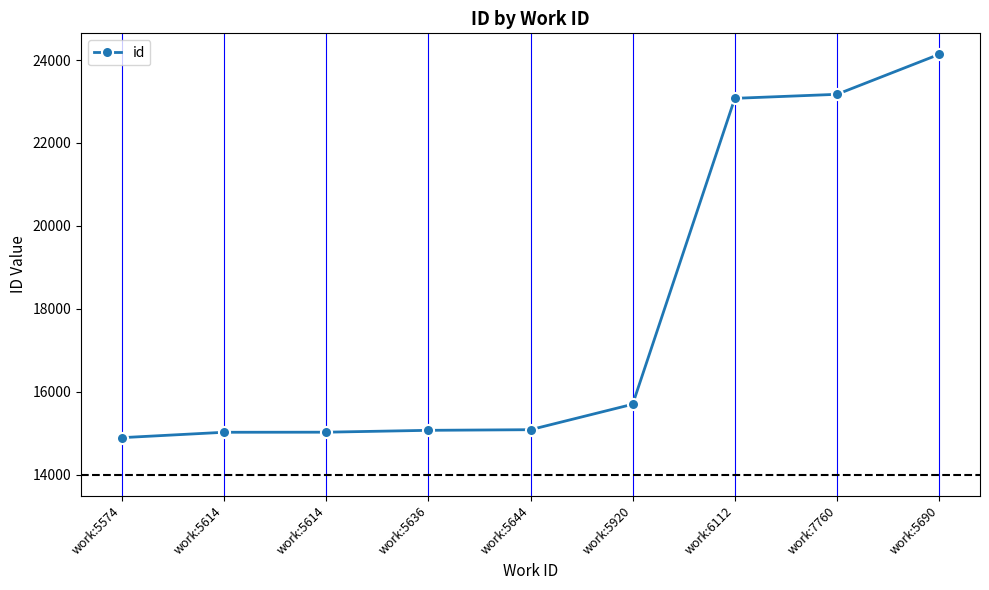

What is the value of the 9th point from the left?

24137